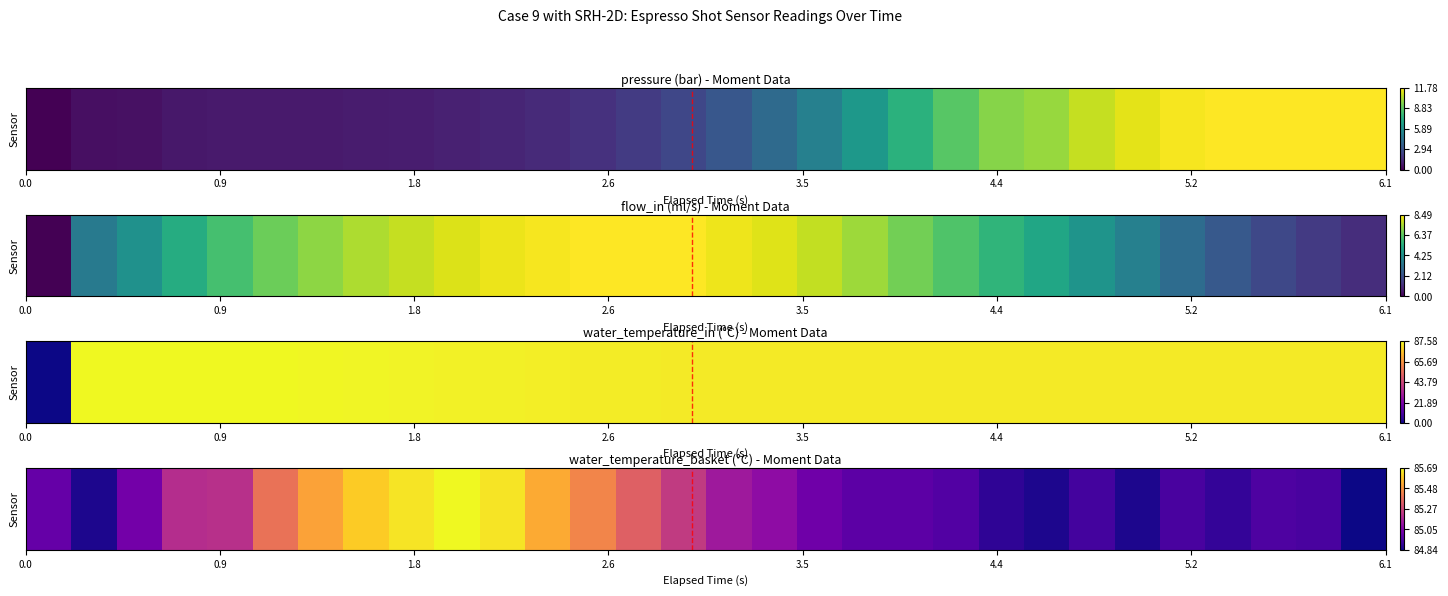

What is the difference between the maximum and second lowest values?

0.8